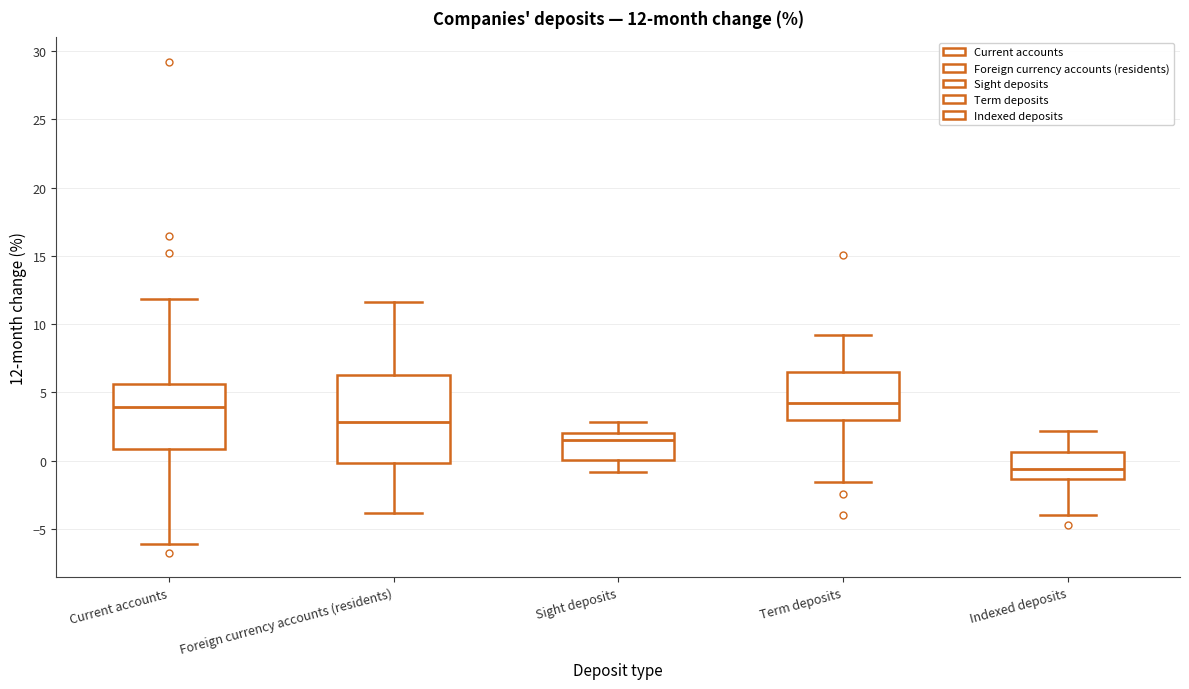

Comparing the boxes themselves (not the whiskers), which one is the tallest?

Foreign currency accounts (residents)